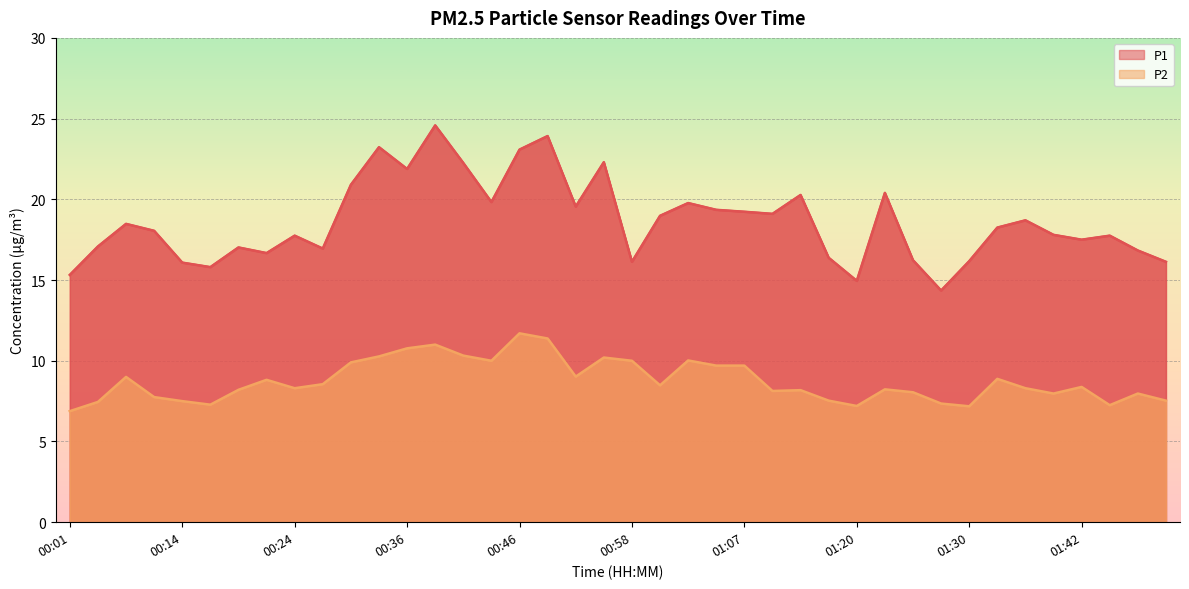

True or false: P2 and P1 intersect in this chart.

False